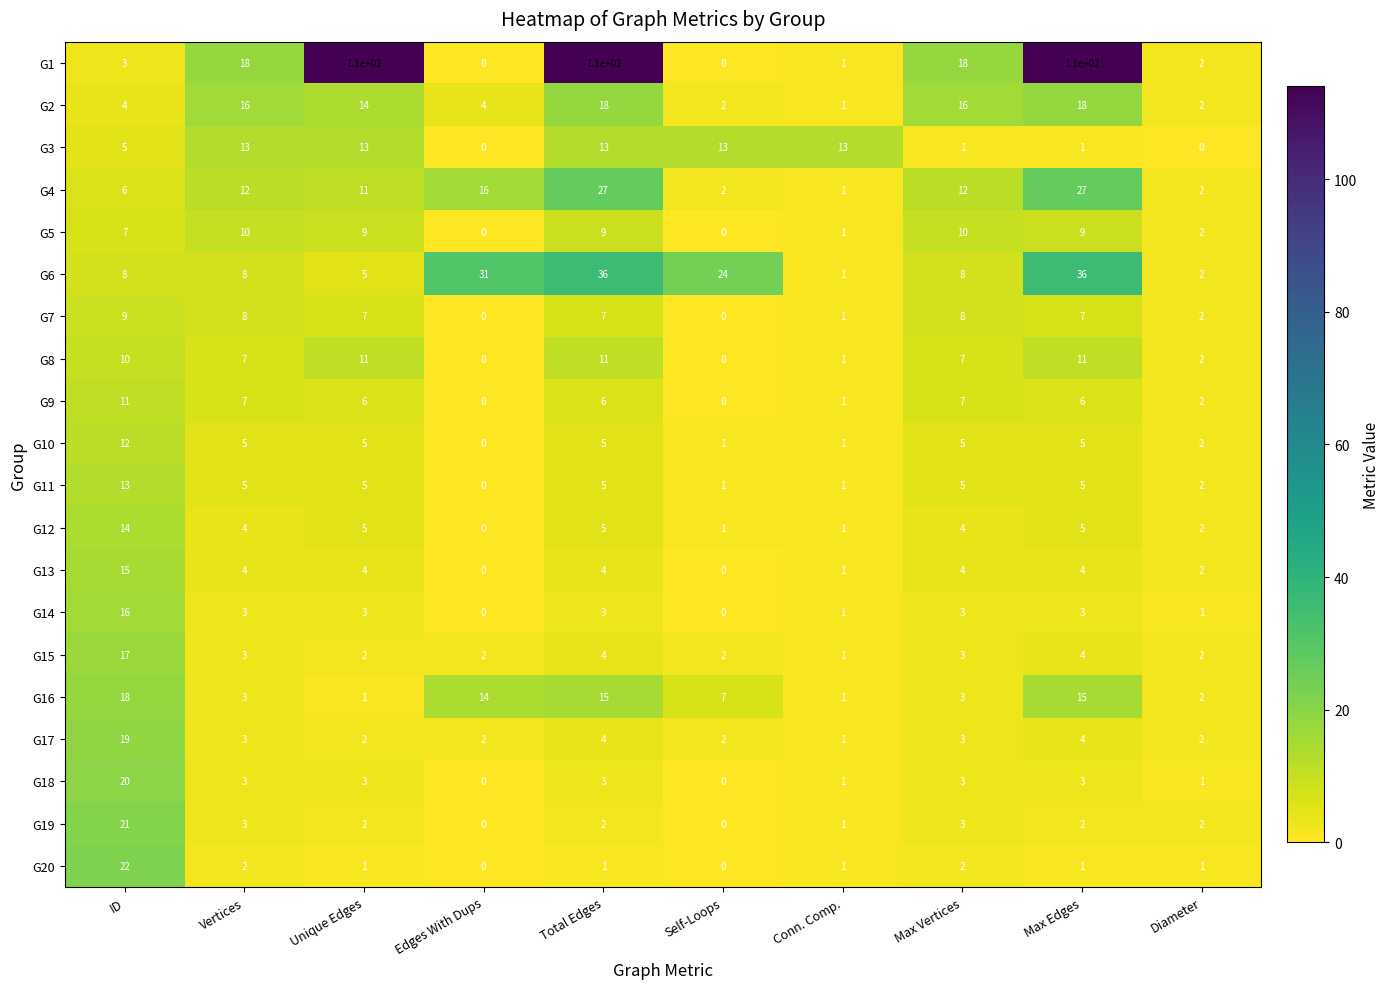

Which series has the largest total across all categories?

G1